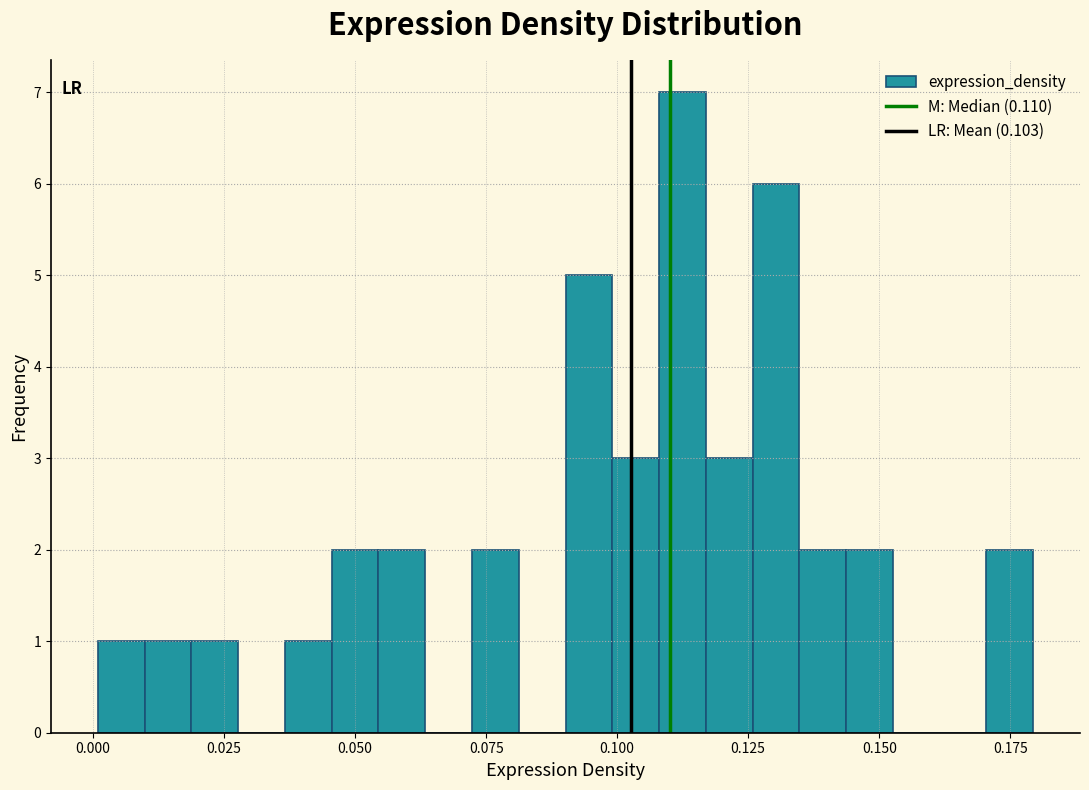

Around what value on the x-axis is the tallest bar? Give the approximate position of its centre, as read against the axis.

0.110